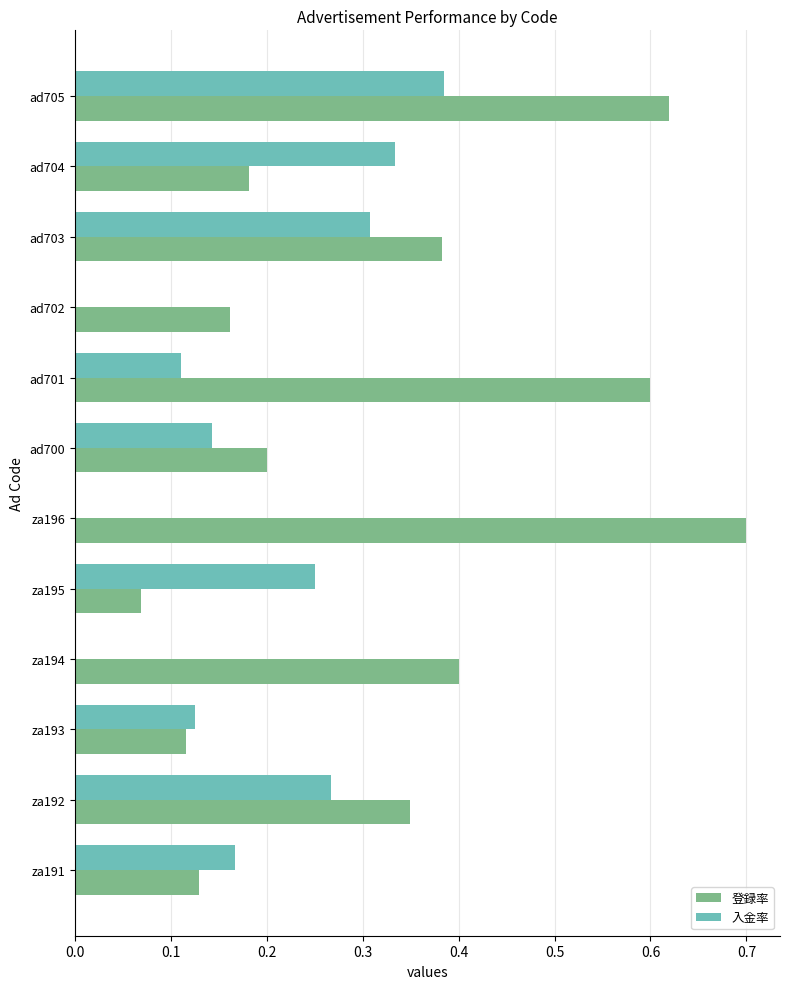

How many 入金率 values are between 0 and 1?

12